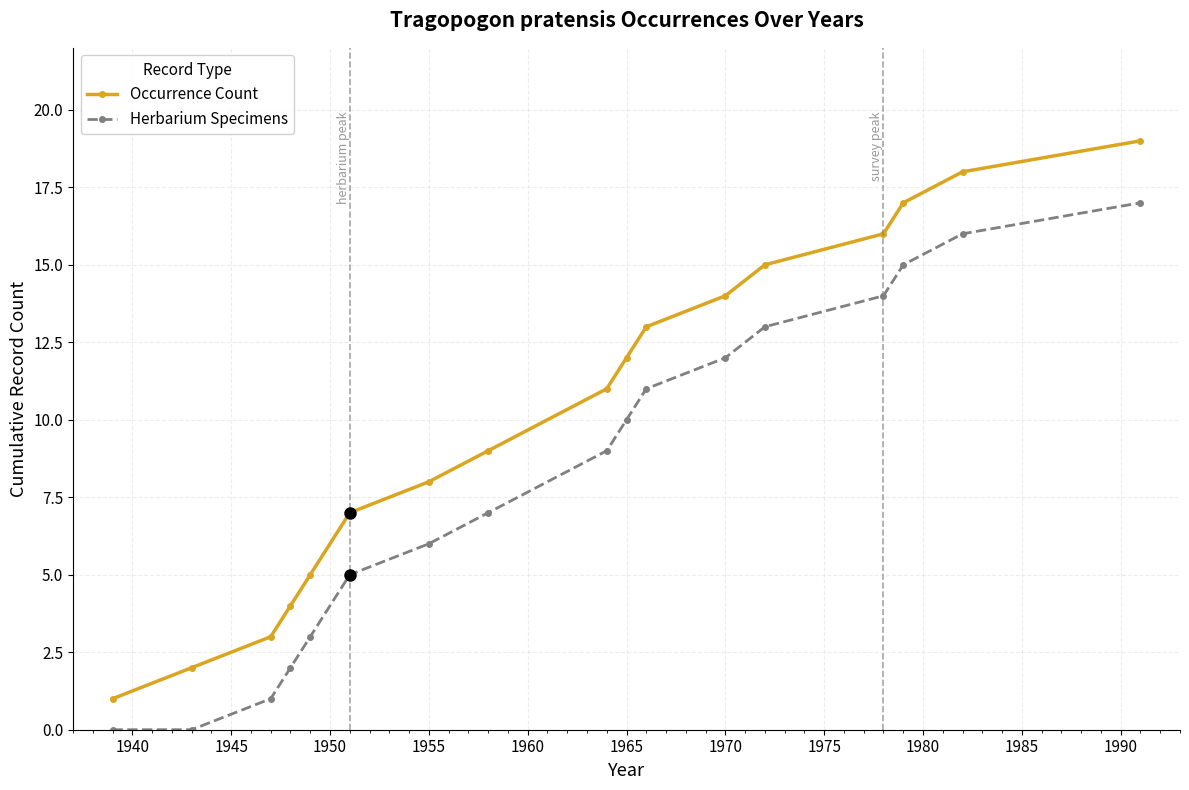

What is the maximum value shown in the chart?

19